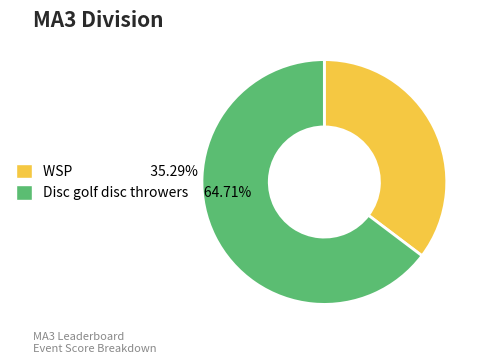

Rank the categories by value from highest to lowest.

Disc golf disc throwers, WSP